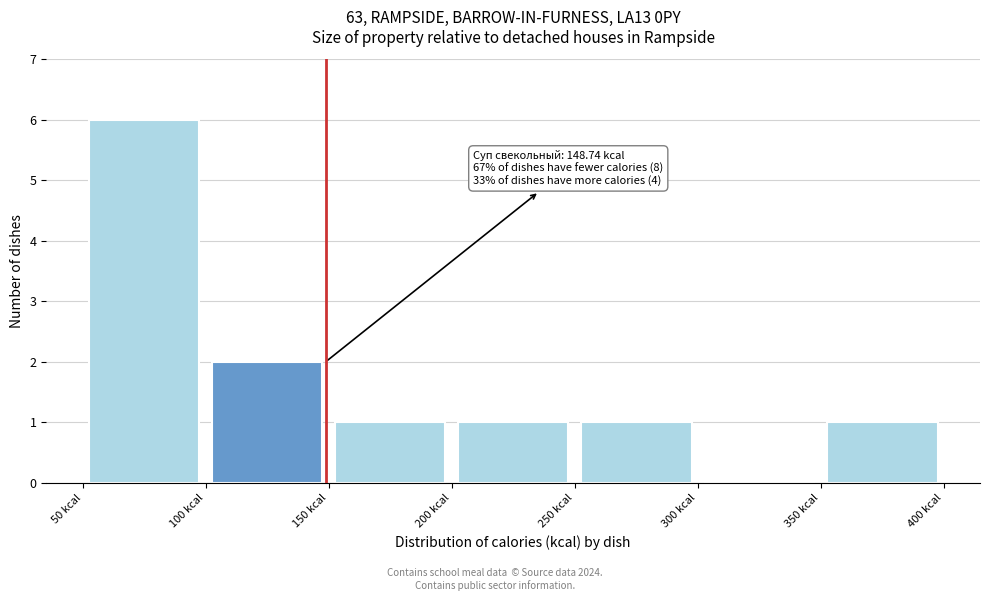

Which range on the x-axis has the tallest bar?

50 to 100